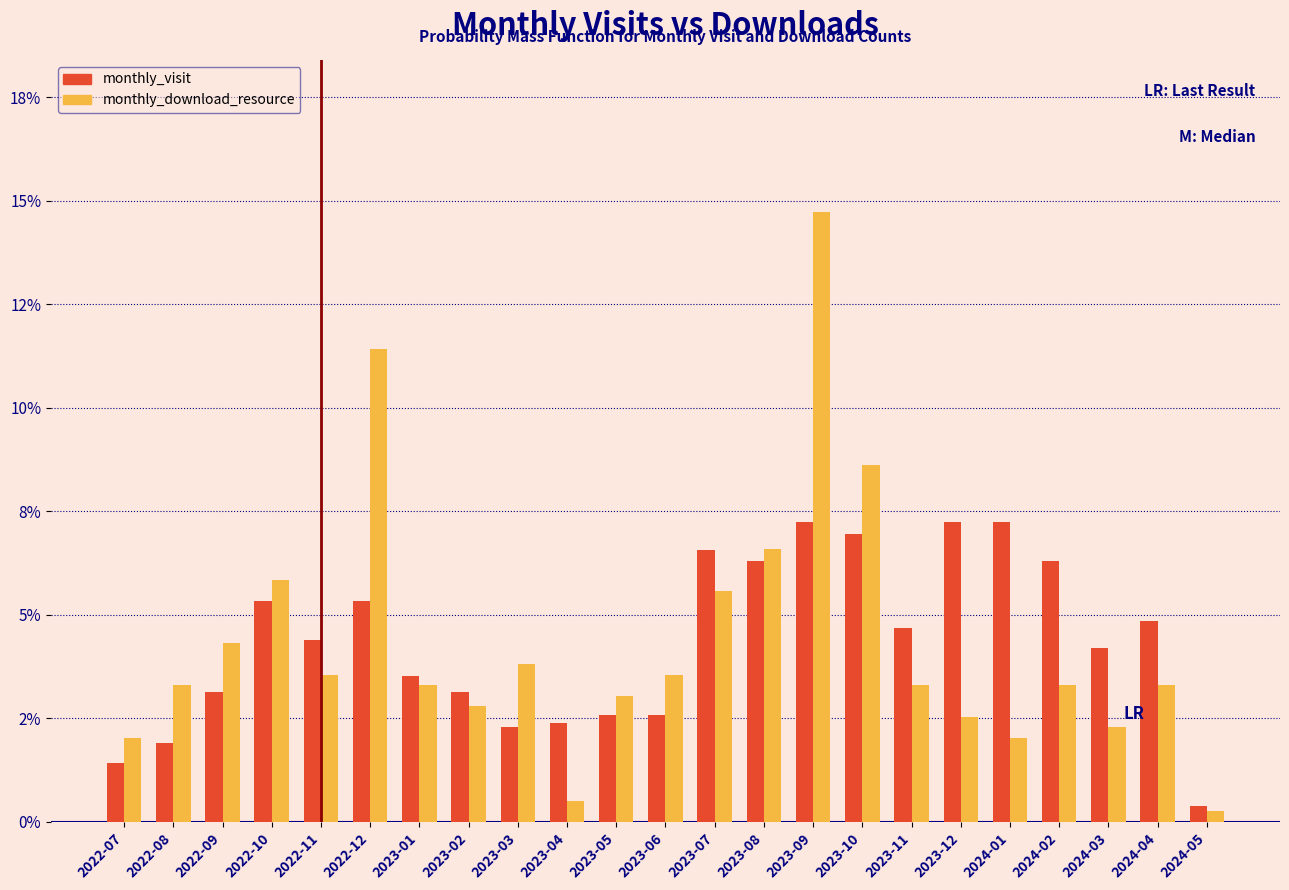

What are all the series names shown in the legend?

monthly_visit, monthly_download_resource